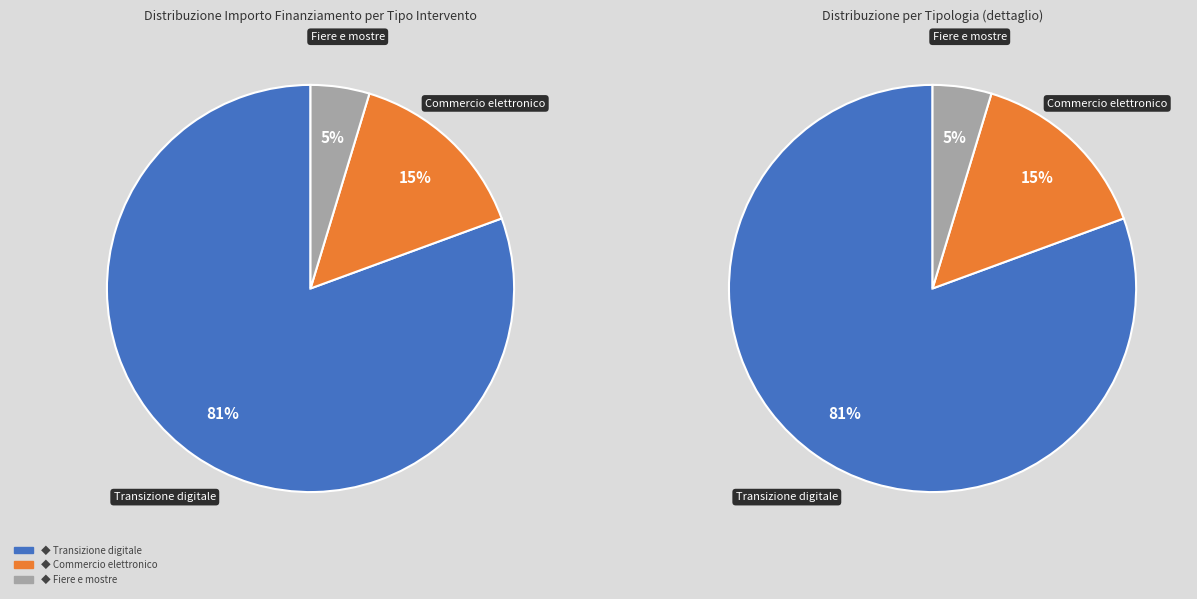

Does Partecipazione delle pmi a fiere e mostre account for over 50% of the chart?

No